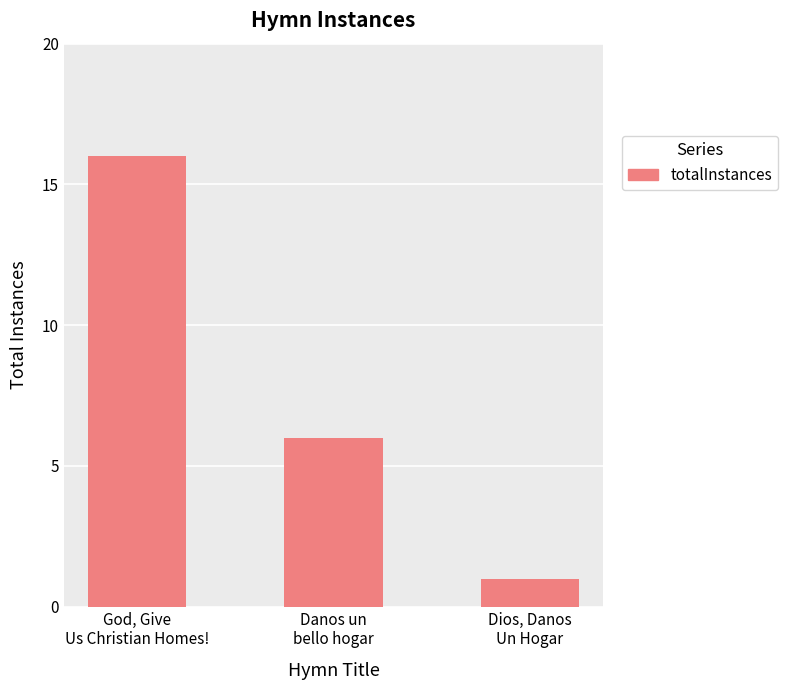

What is the difference between the values at Dios, Danos
Un Hogar and God, Give
Us Christian Homes!?

15